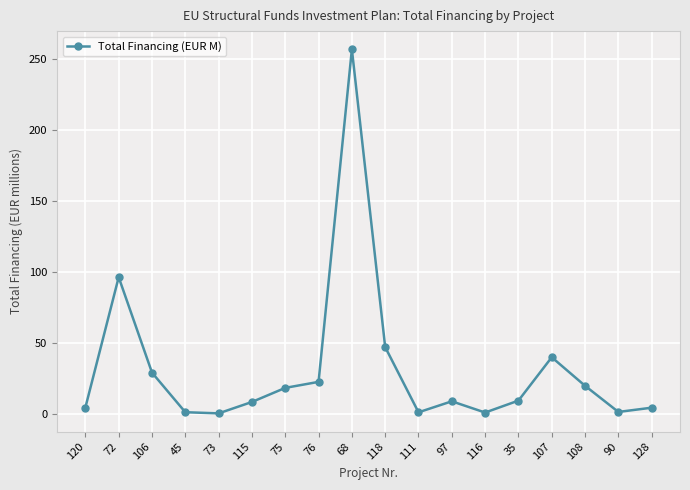

What is the greatest value displayed?

257.0